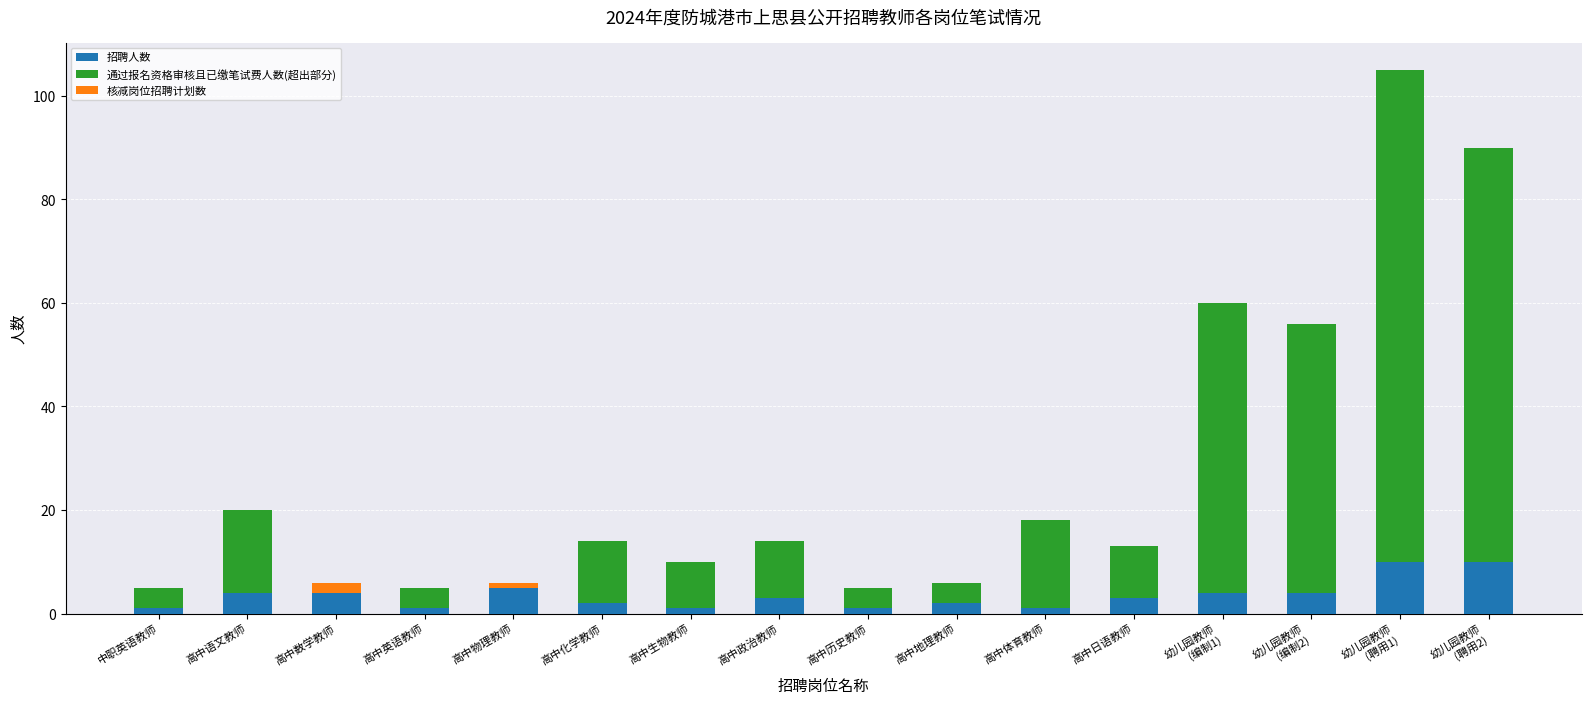

What is the sum of all 招聘人数 values?

56